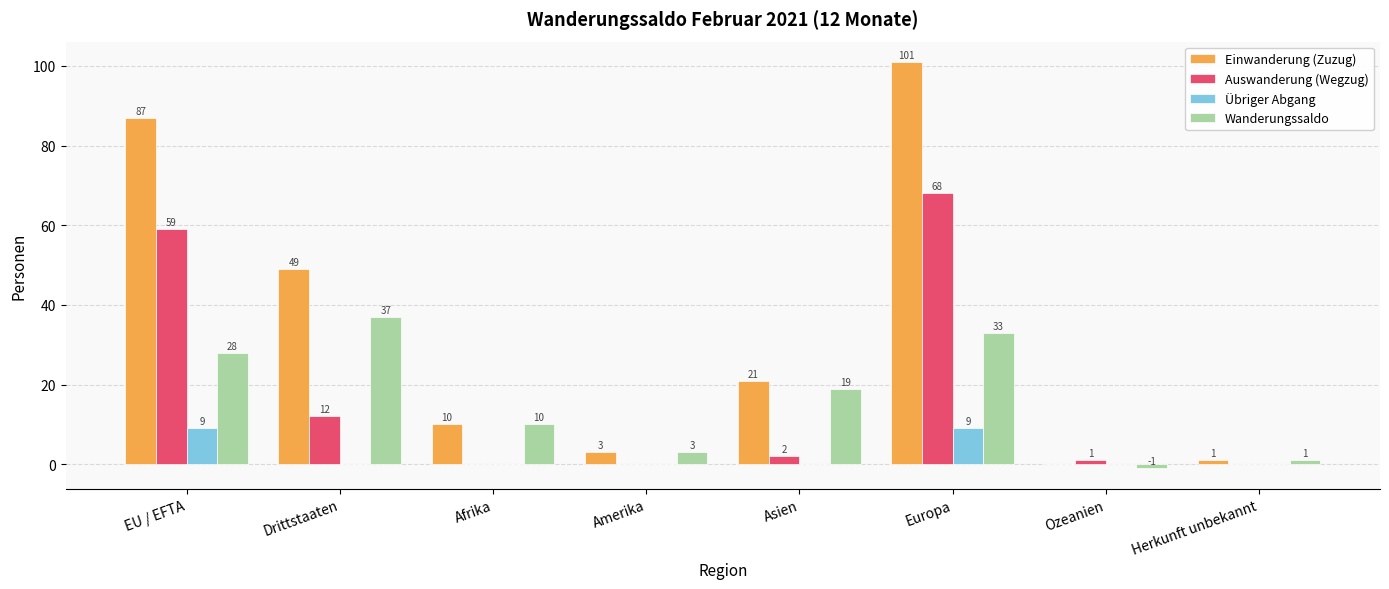

Between EU / EFTA and Drittstaaten, which series saw the biggest shift?

Auswanderung (Wegzug)